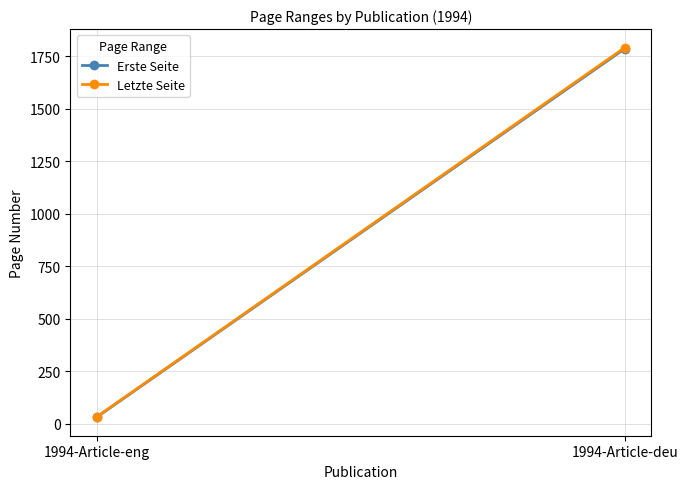

Count the number of data series in this chart.

2